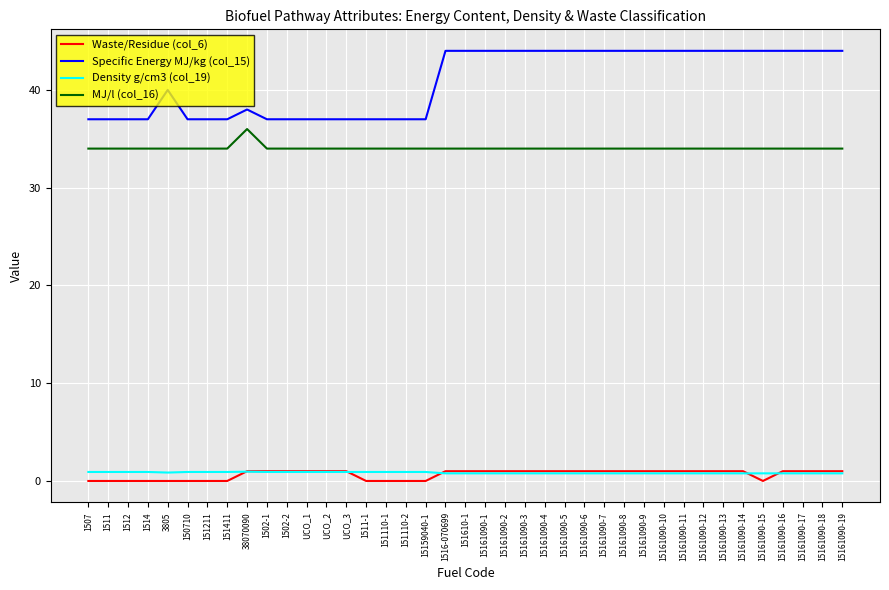

True or false: MJ/l (col_16) and Waste/Residue (col_6) cross at least once.

False